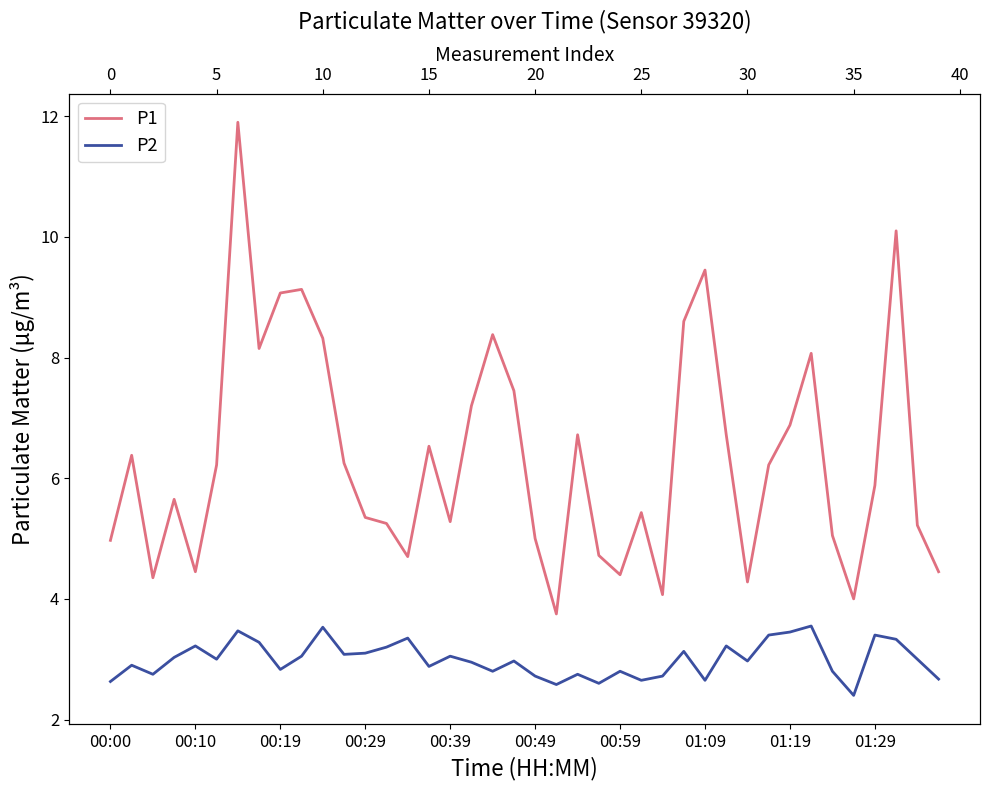

How many categories are shown in the chart?

40